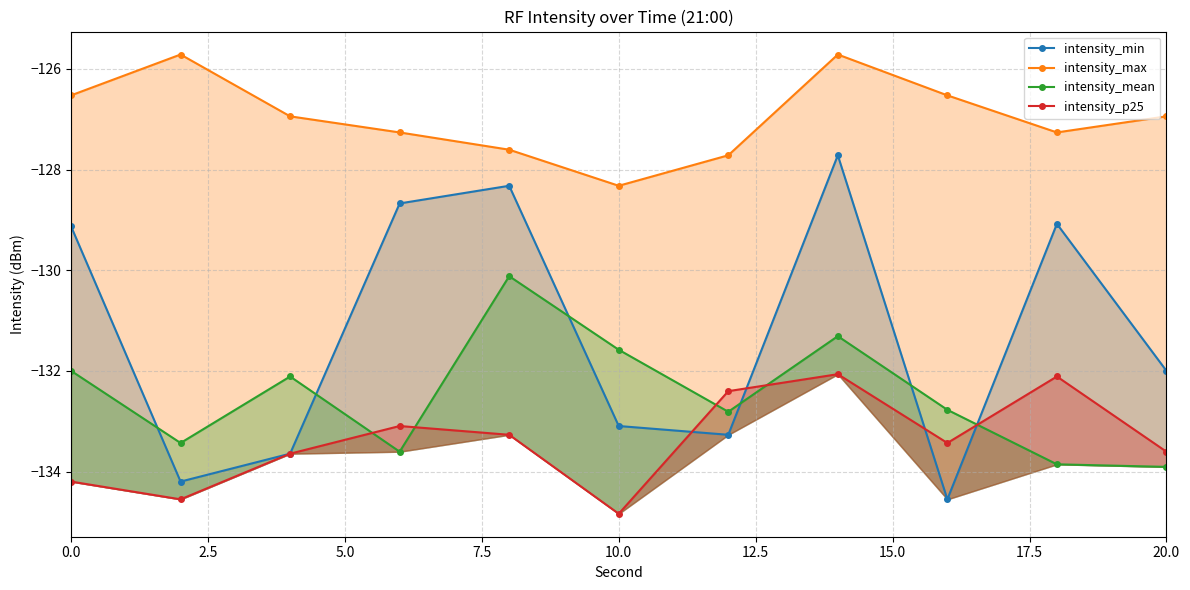

Which series has the largest range (max minus min)?

intensity_min